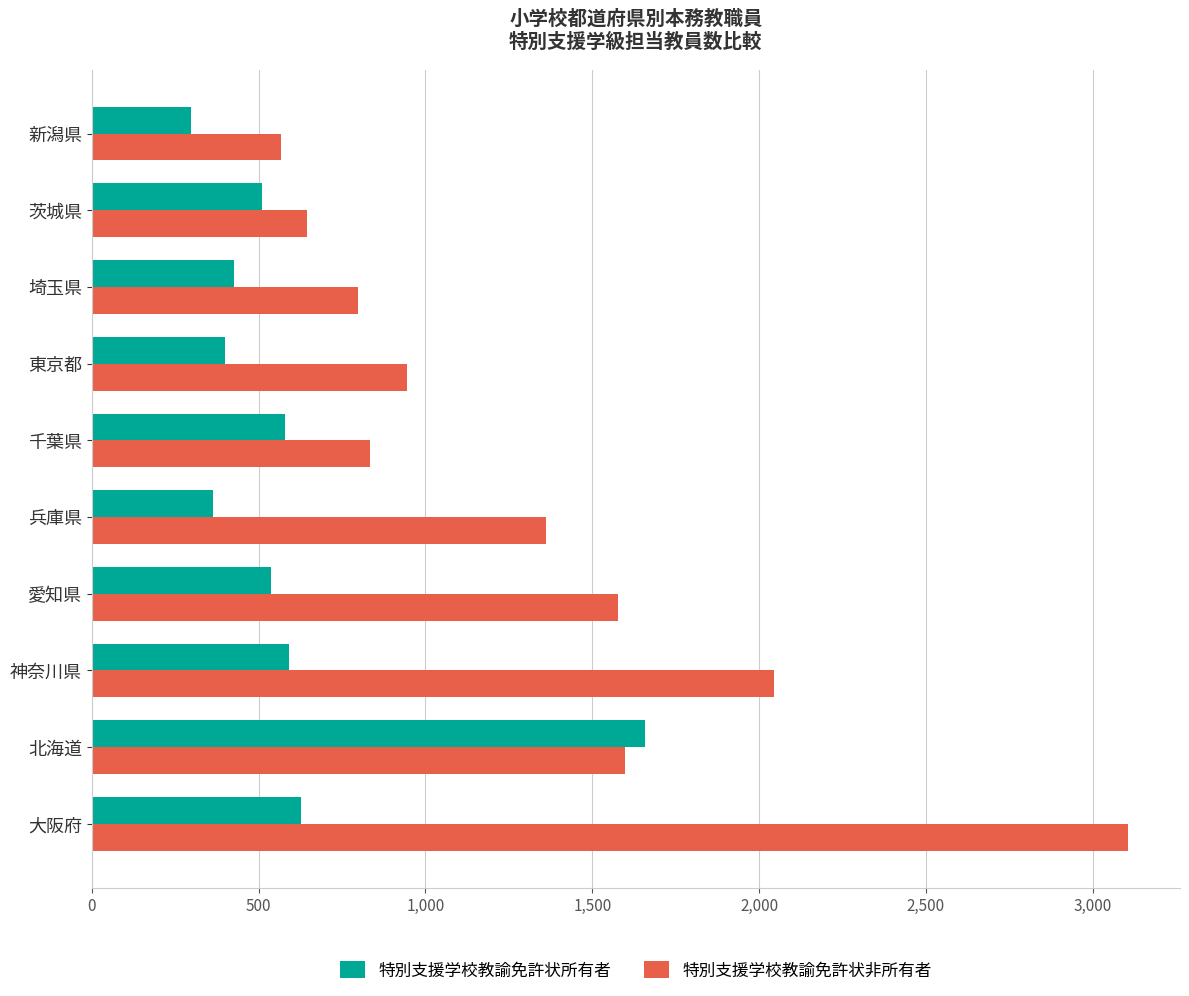

Rank the series by their maximum value, from highest to lowest.

特別支援学校教諭免許状非所有者, 特別支援学校教諭免許状所有者